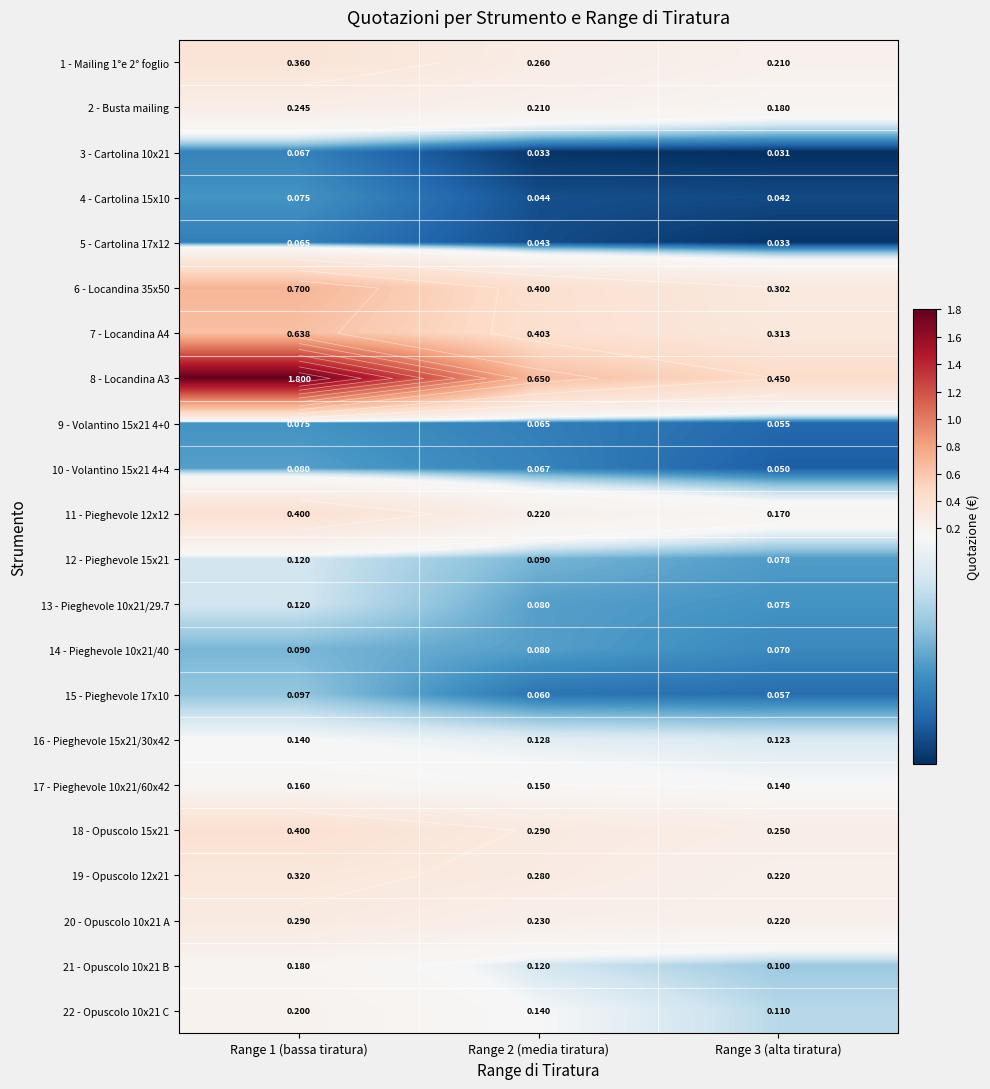

List the labels in order of 17 - Pieghevole 10x21/60x42 value, smallest first.

Range 3 (alta tiratura), Range 2 (media tiratura), Range 1 (bassa tiratura)